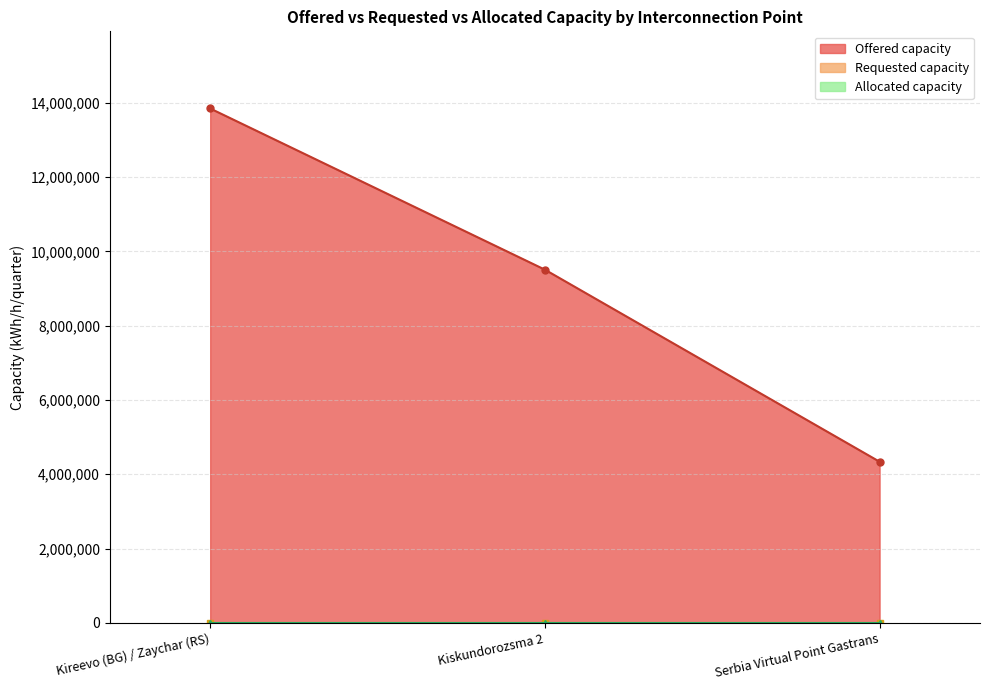

Which series has the largest total across all categories?

Offered capacity